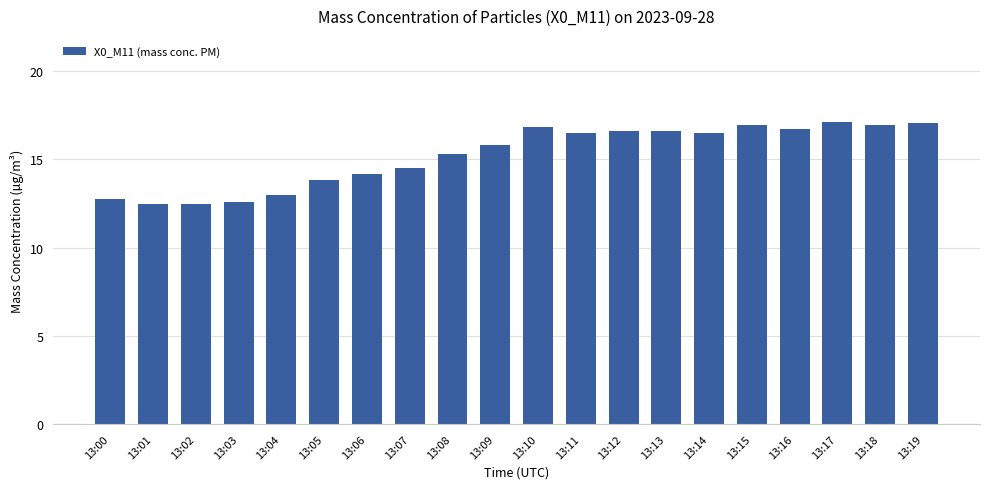

What is the value of the 11th bar from the left?

16.8